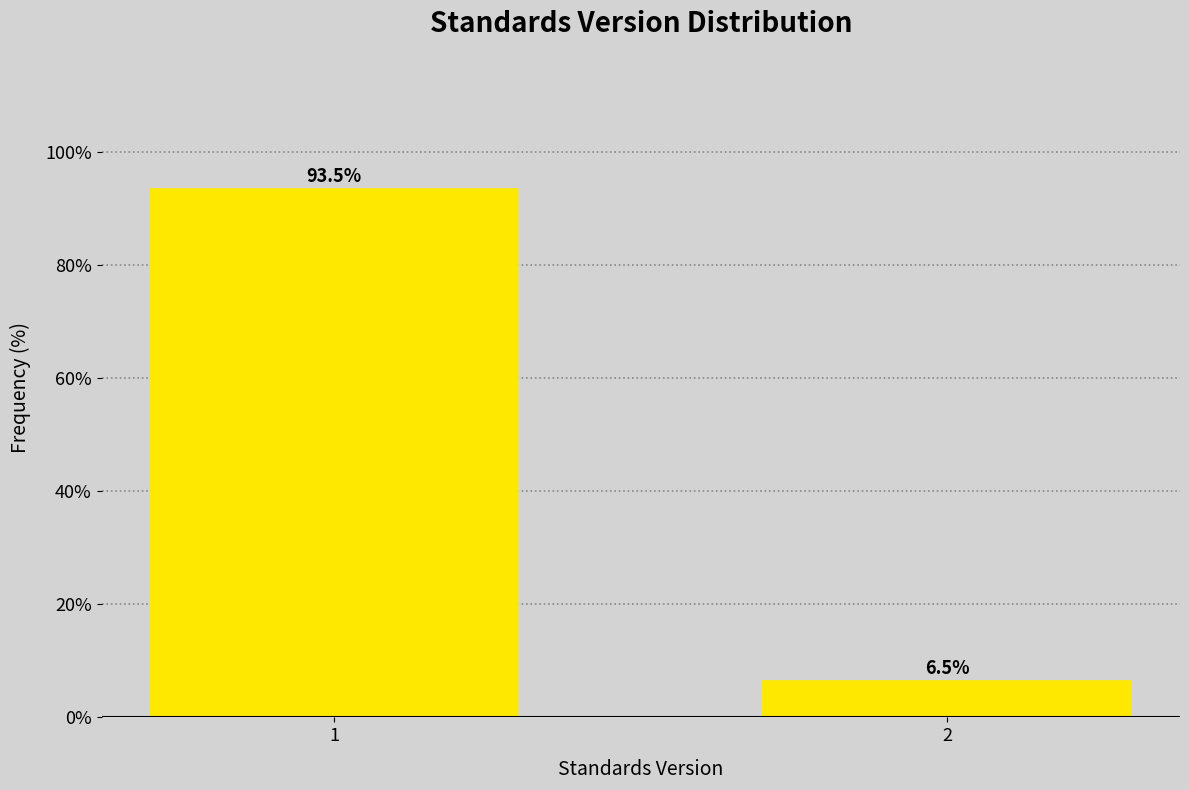

Reading left to right, extract all data points from this chart.

93.5	6.5